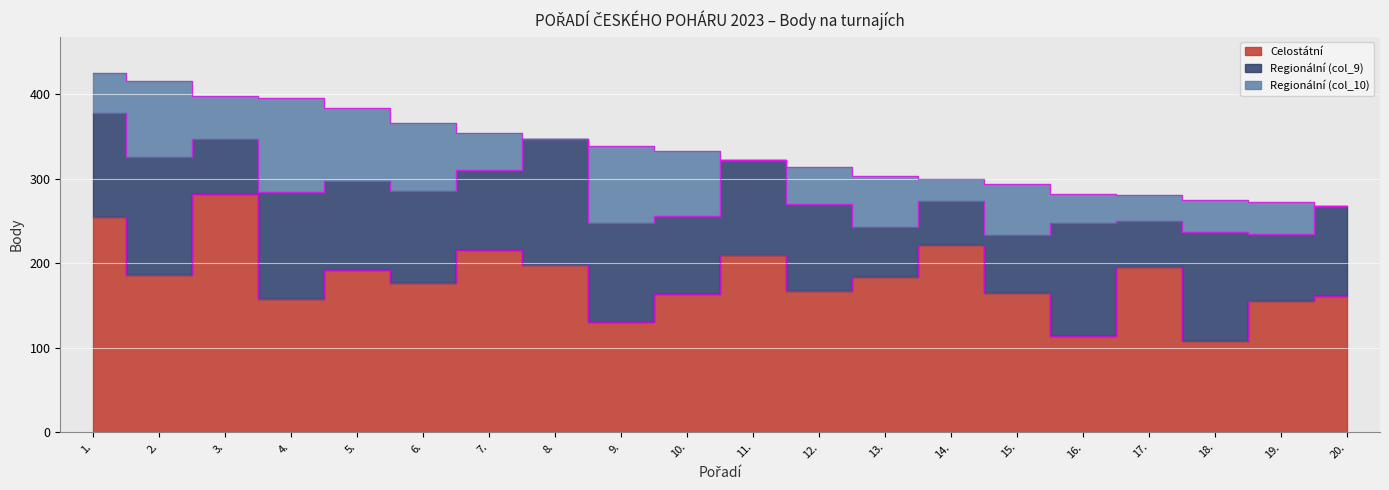

Reading right to left, list all the values displayed in this chart.

Celostátní: 161	155	108	195	114	165	221	183	167	210	163	130	198	215	177	192	157	282	186	255
Regionální (col_9): 107	80	129	55	134	68	52	60	103	112	93	117	149	95	108	105	127	65	139	122
Regionální (col_10): 0	37	38	30	34	61	26	60	44	0	77	91	0	44	81	87	111	51	90	48